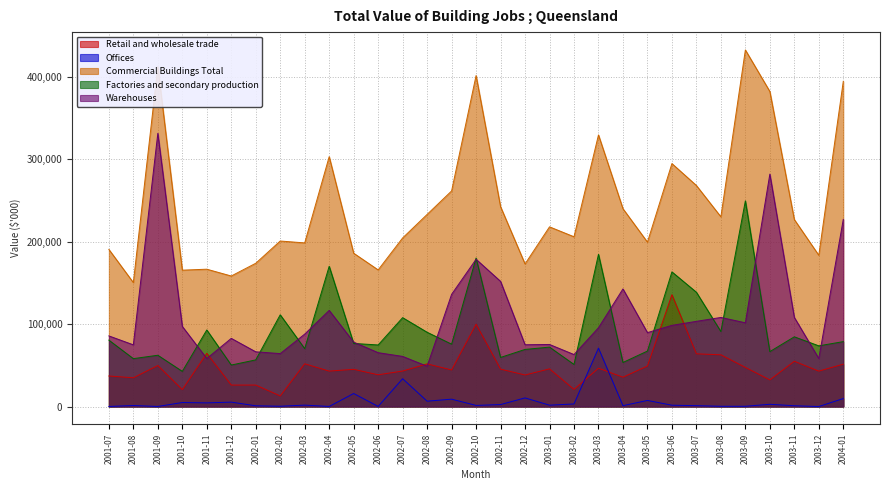

List the series in order of their peak value, highest first.

Commercial Buildings Total, Warehouses, Factories and secondary production, Retail and wholesale trade, Offices